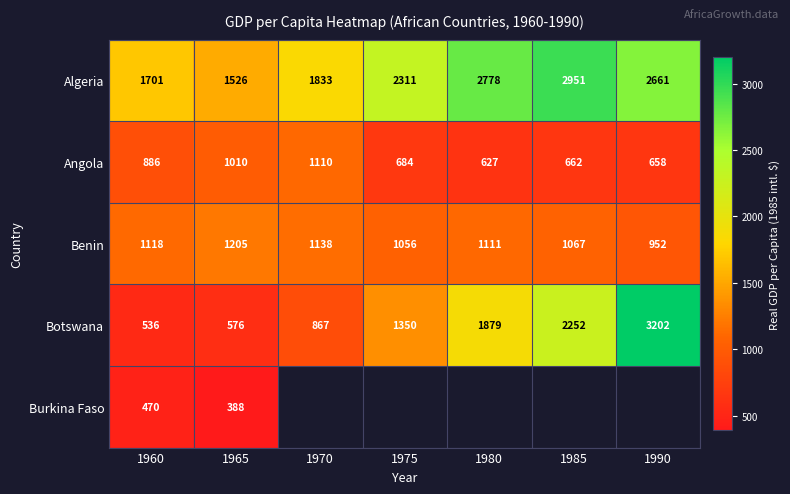

Rank the categories by Benin value from highest to lowest.

1965, 1970, 1960, 1980, 1985, 1975, 1990